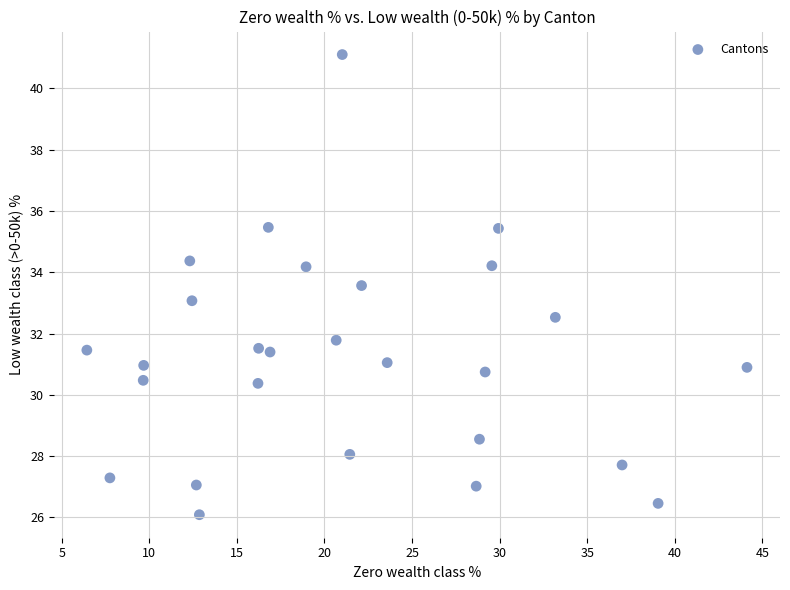

What is the range of Y values (max minus min)?

15.0